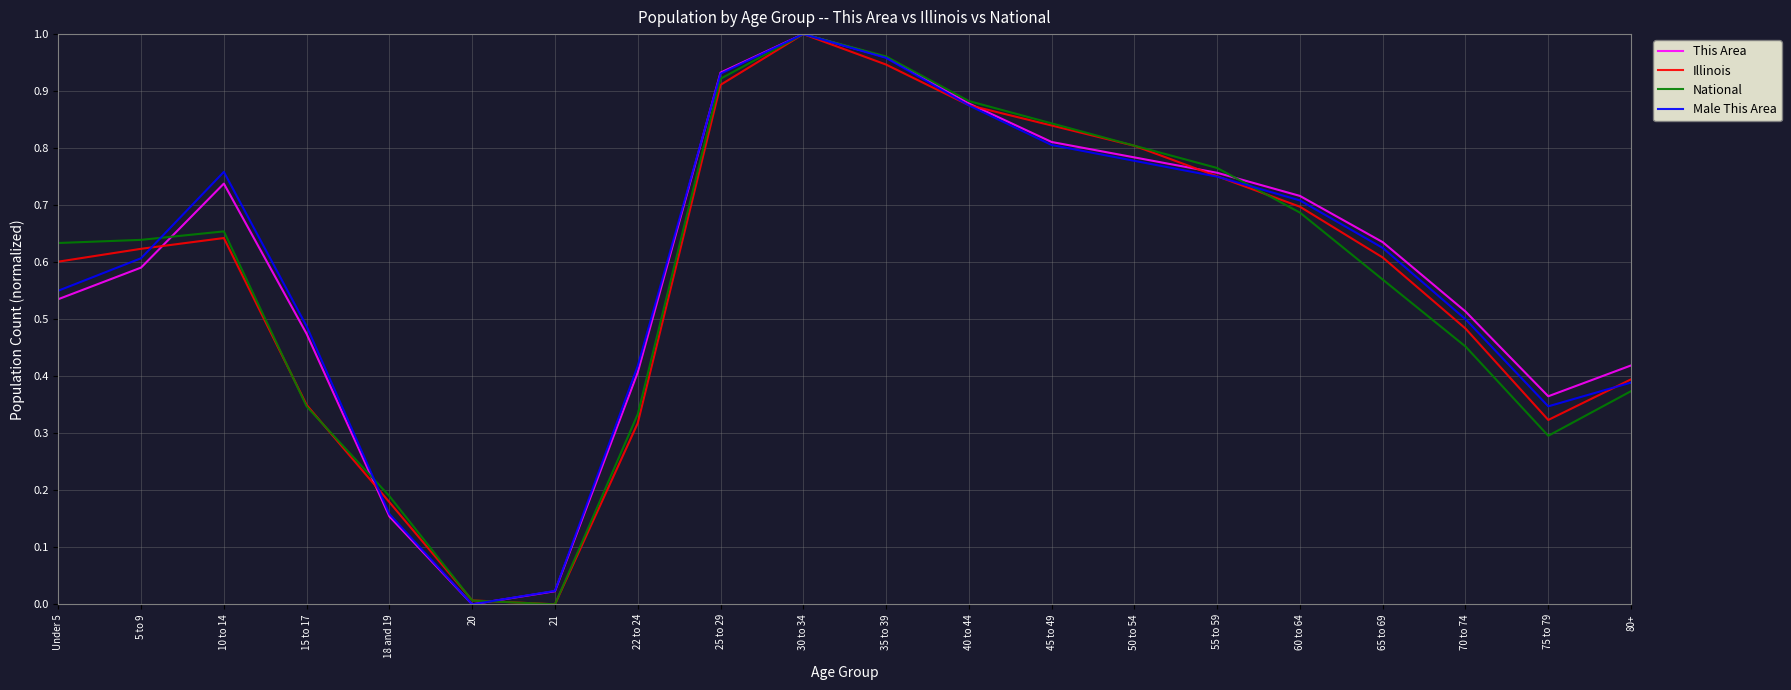

Which series changed the most between Under 5 and 75 to 79?

National